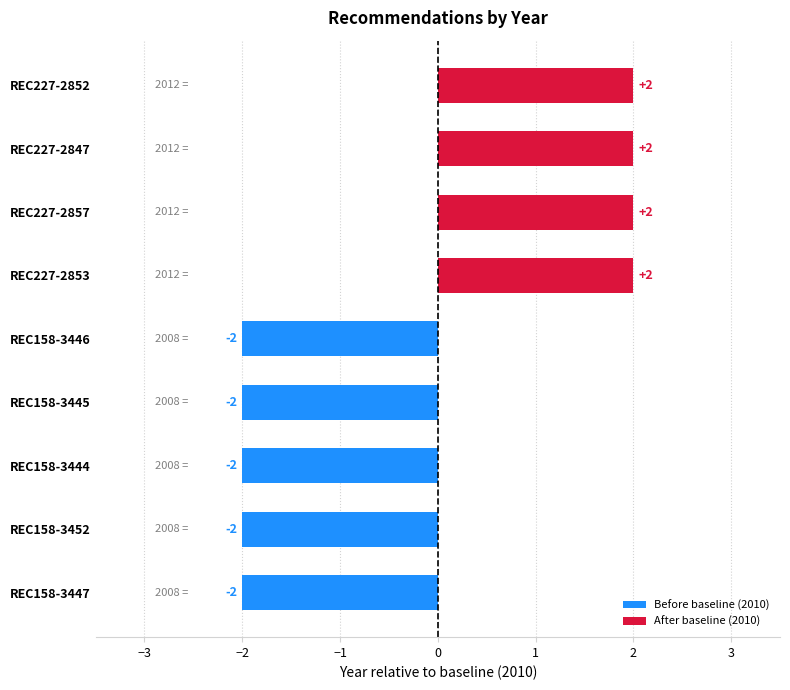

Reading top to bottom, list all the values displayed in this chart.

2	2	2	2	-2	-2	-2	-2	-2